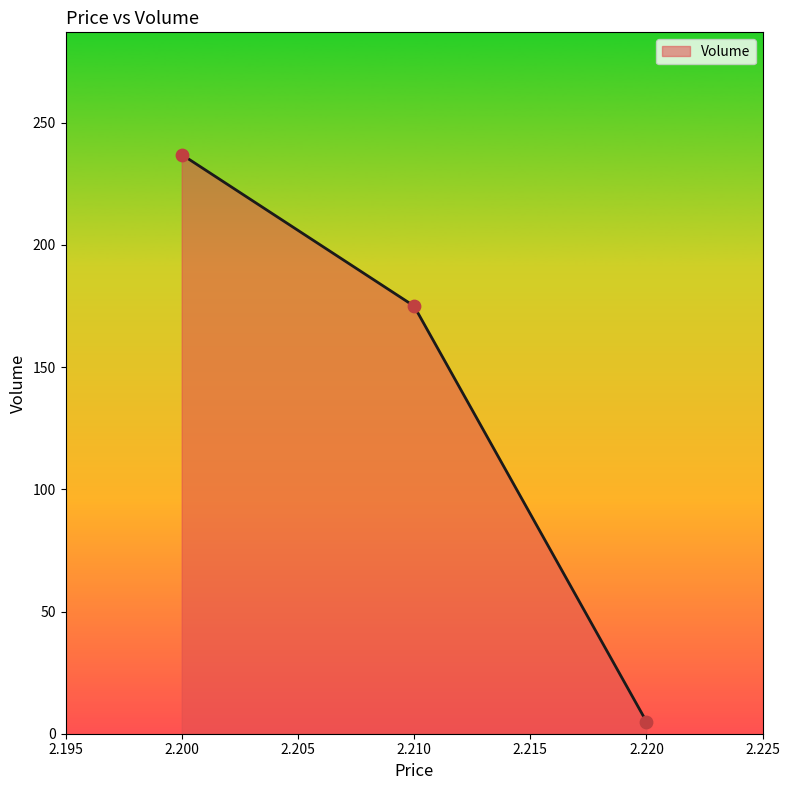

Approximately how many times larger is the value at 2.200 compared to 2.210?

1.4